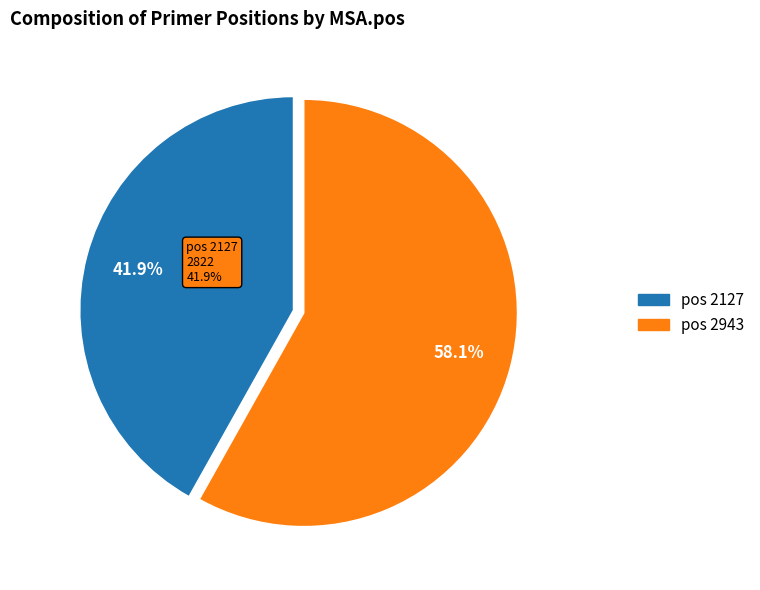

Is it true that 2127 is 47% of the pie?

False